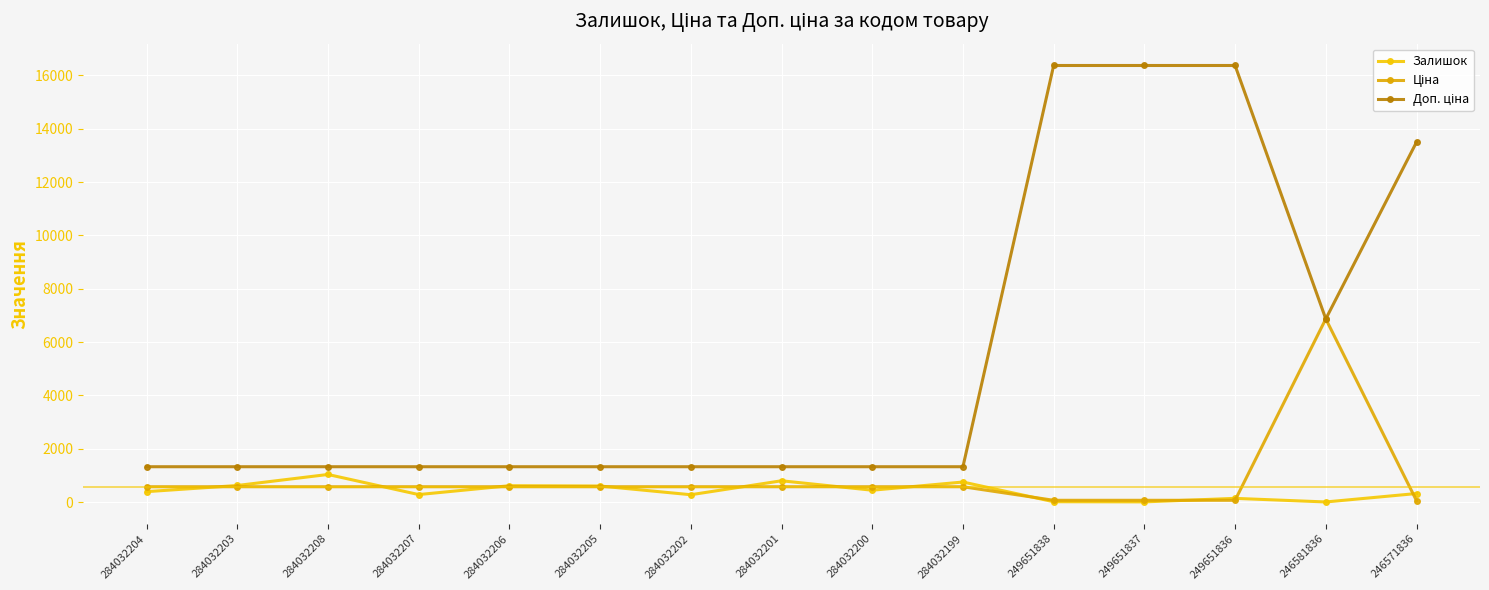

Which label corresponds to the largest value in the chart?

249651838